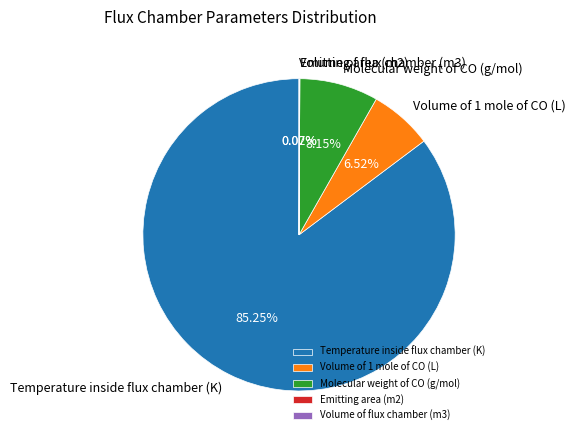

To the nearest percent, what is the difference between the largest and smallest slice percentages?

85%